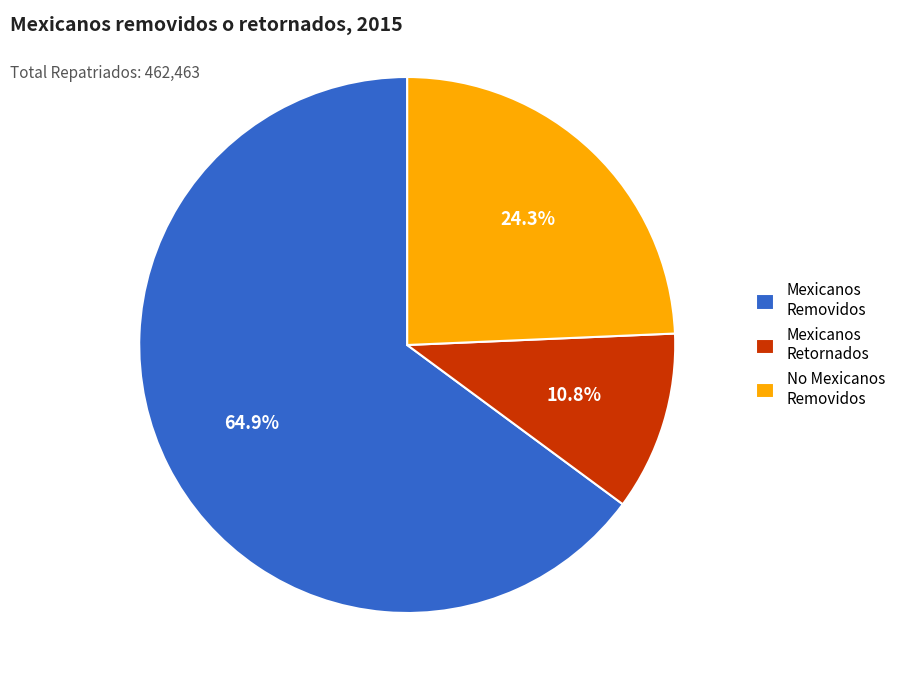

To the nearest percent, what is the difference between the largest and smallest slice percentages?

54%